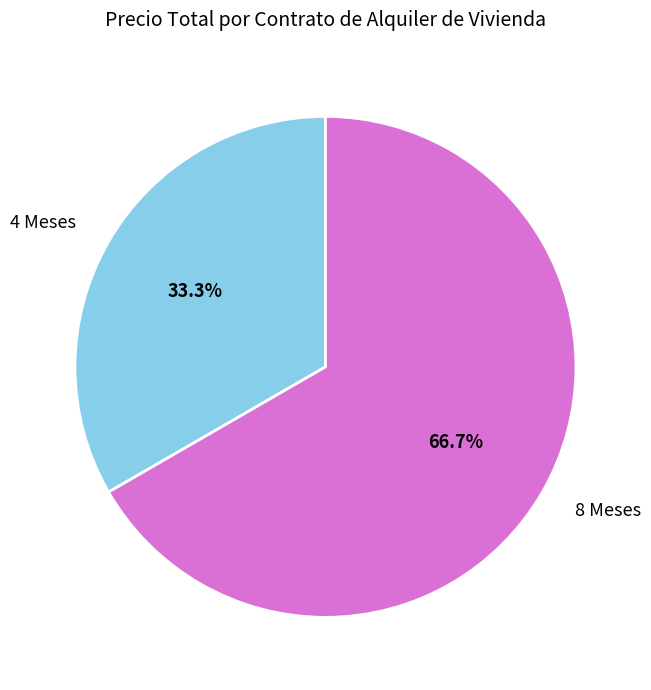

Does 4 Meses account for over 50% of the chart?

No